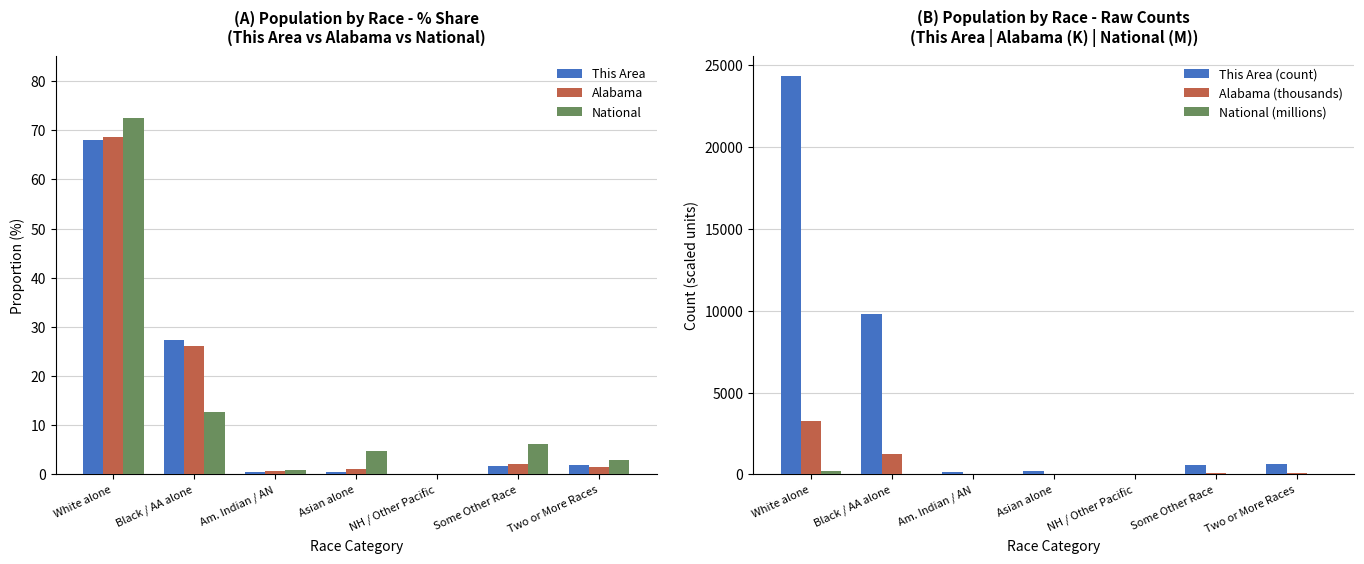

Count the number of categories in the chart.

7